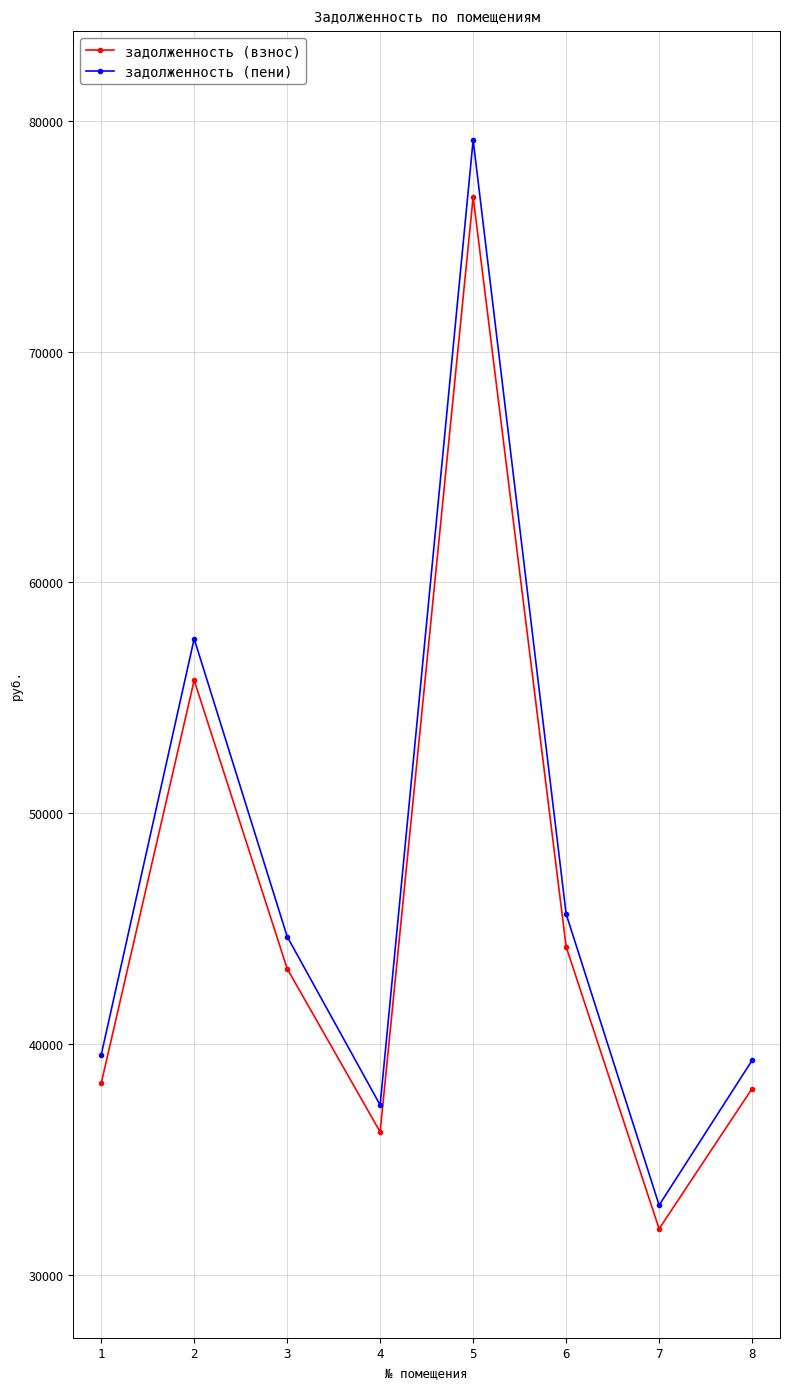

True or false: задолженность (взнос) has more than 1 points higher than both neighbors.

True